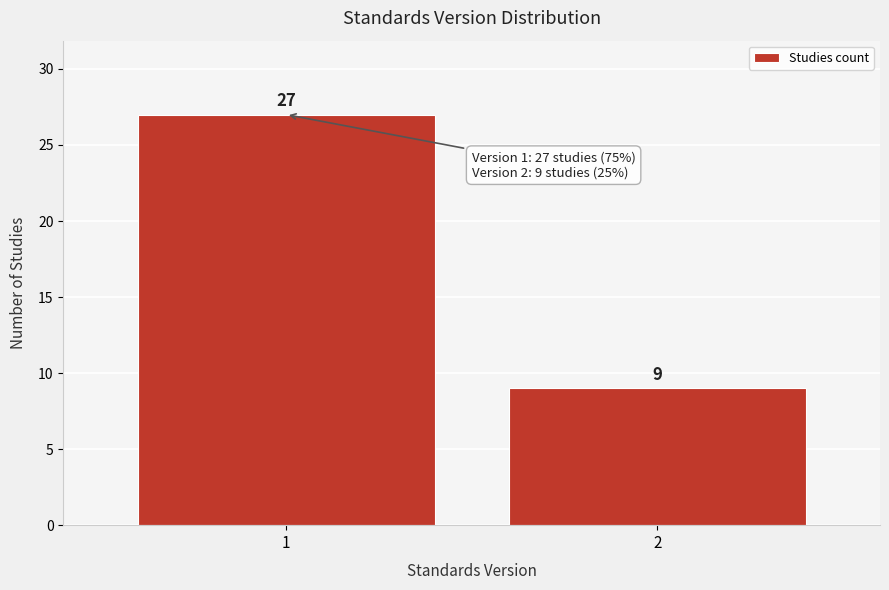

Reading left to right, what are all the values shown in this chart?

1=27	2=9